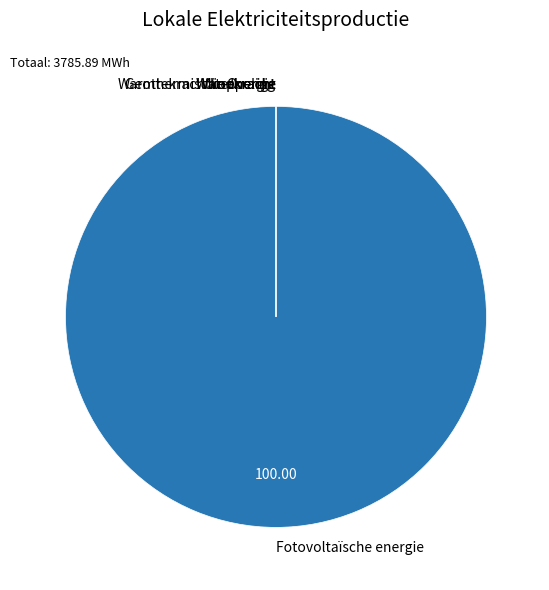

True or false: Warmtekrachtkoppeling accounts for 13% of the total.

False